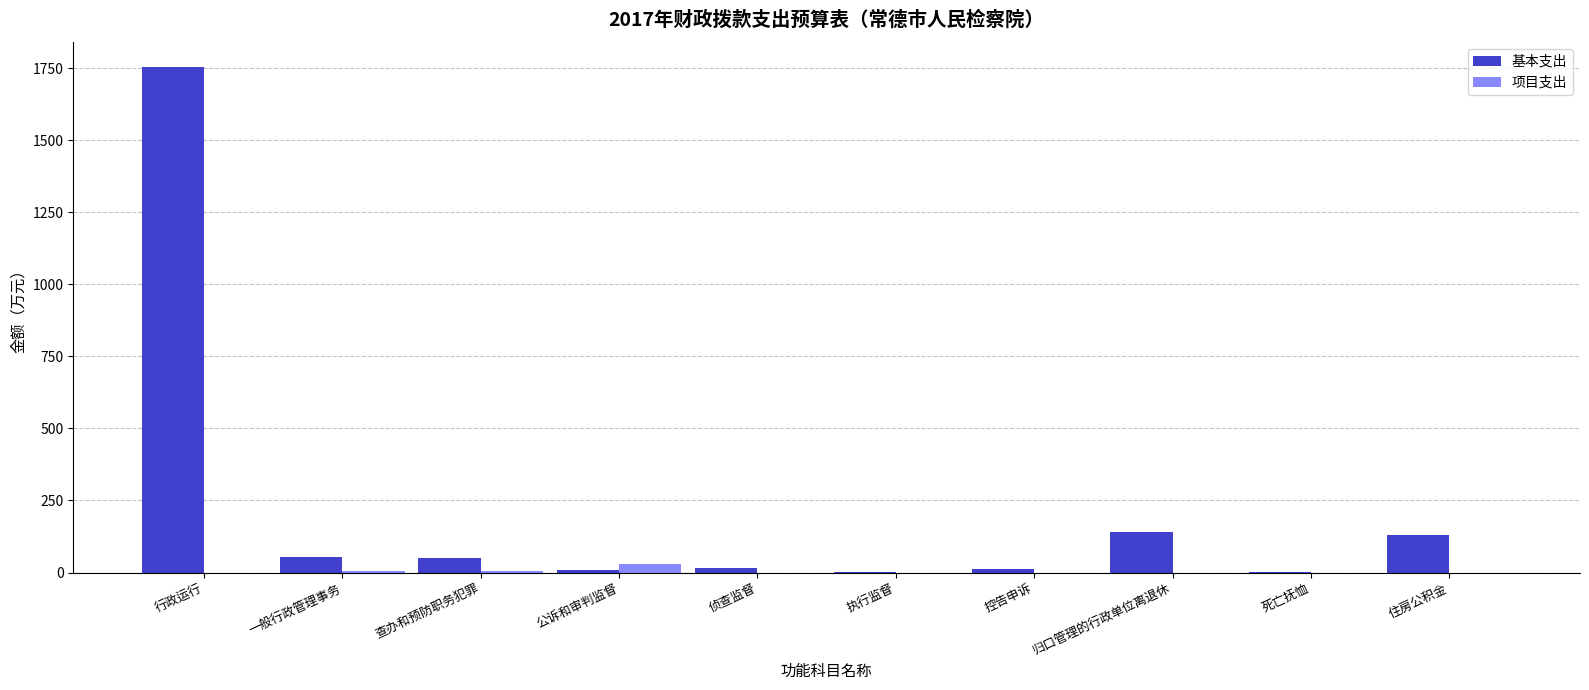

Are the bars horizontal?

No